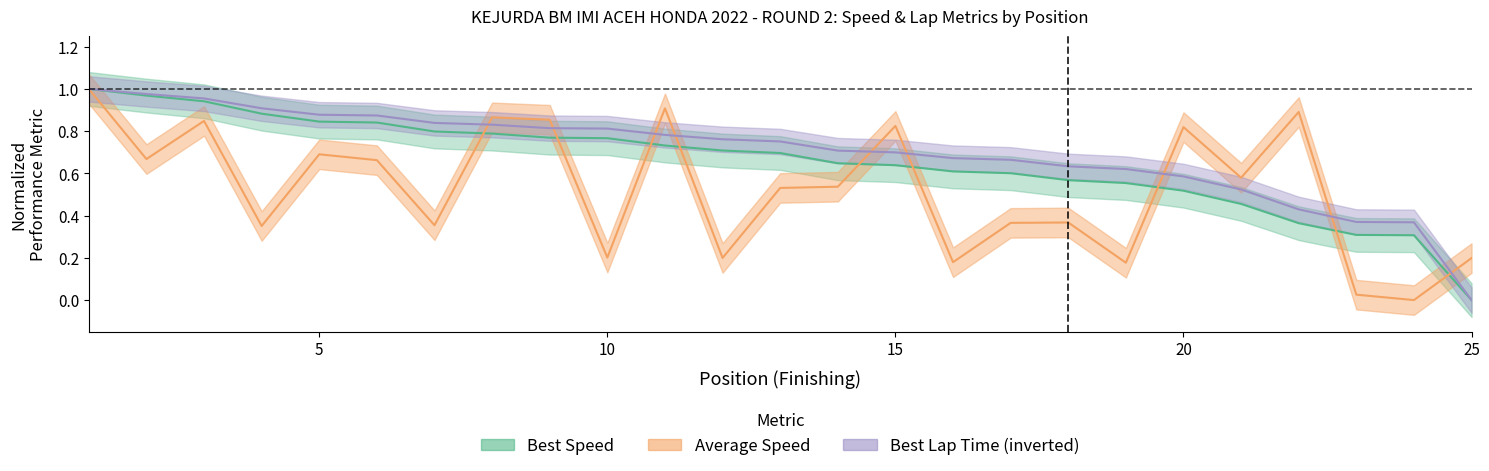

The value of Best Speed at 6 is 0.8. True or false?

True